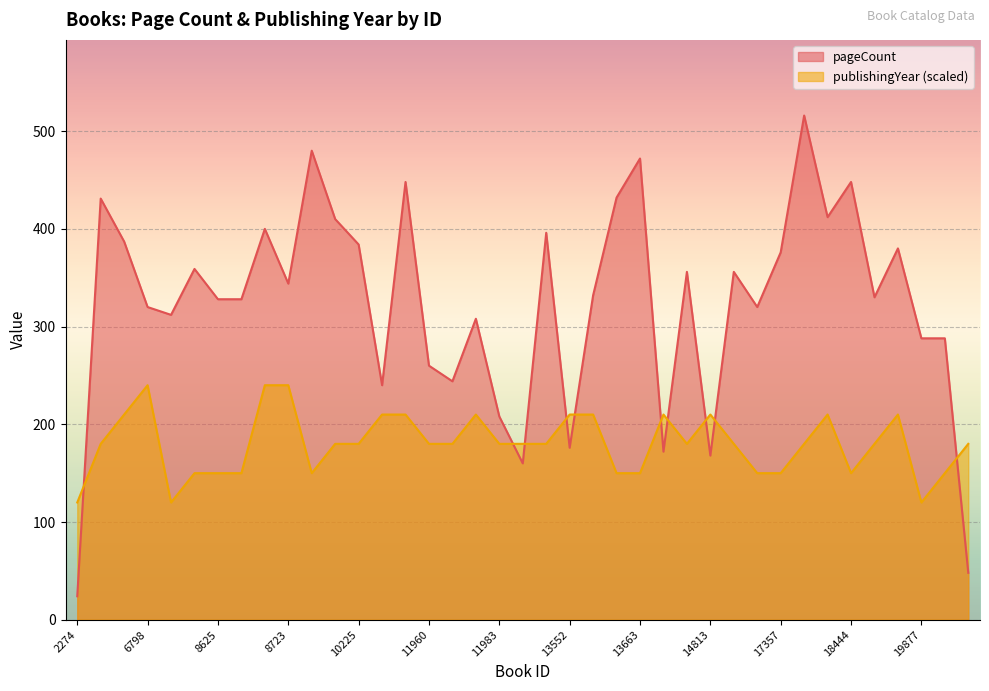

Which label corresponds to the largest value in the chart?

17450